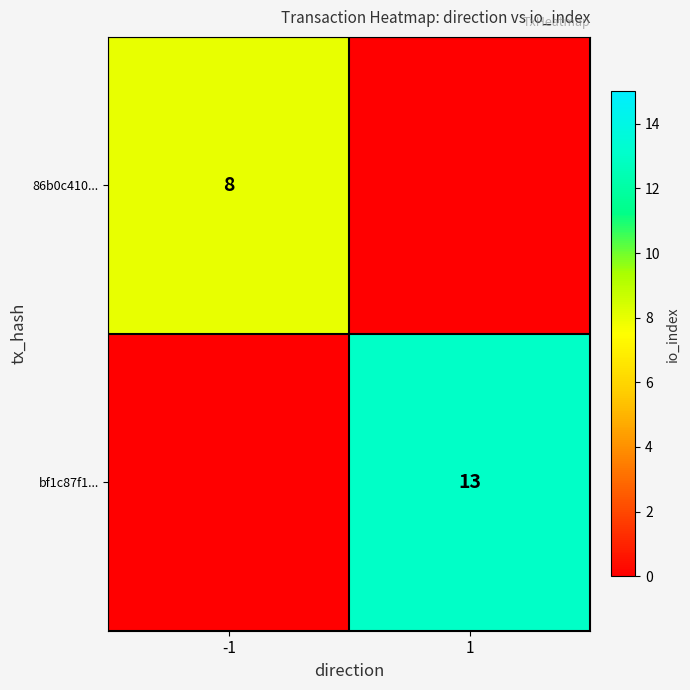

The bf1c87f1... series shows 20 at 1. True or false?

False